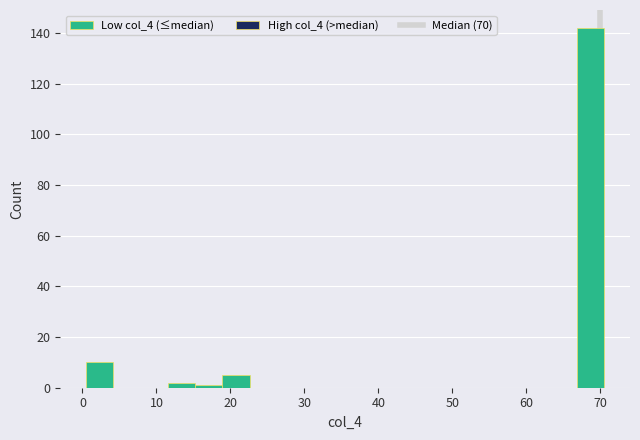

Read against the x-axis, roughly where is the centre of the tallest bar?

69